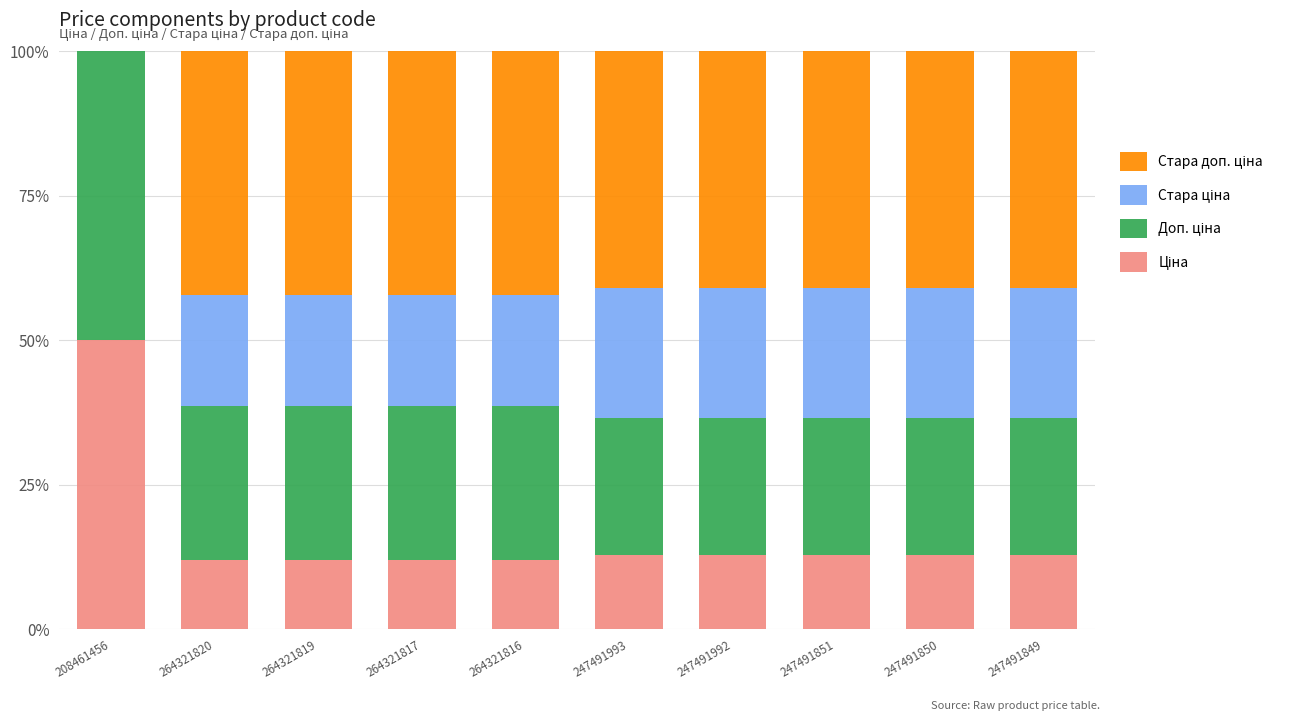

What is the total value across all series at 208461456?

100.0